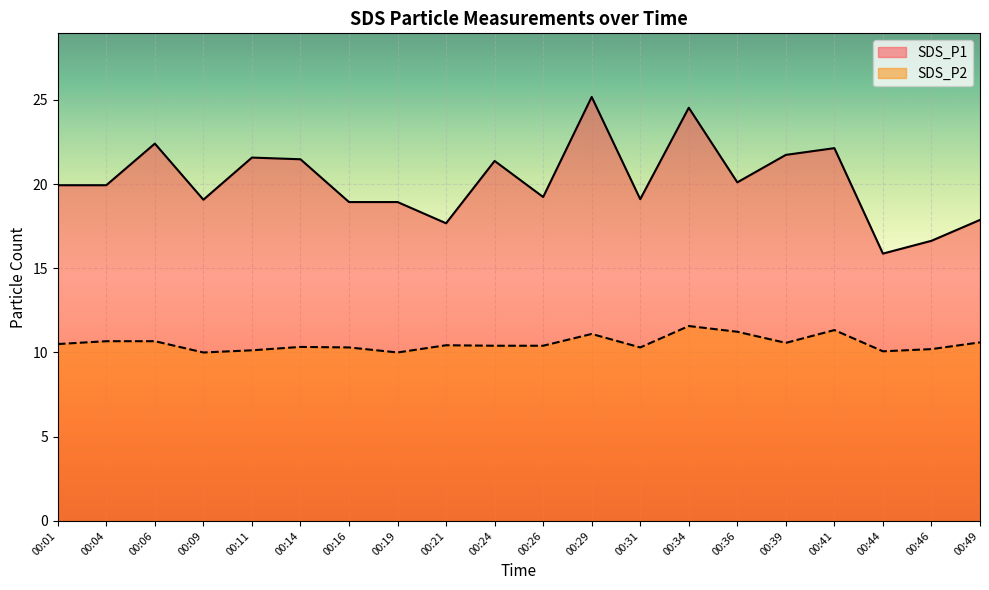

True or false: SDS_P1 and SDS_P2 intersect in this chart.

False